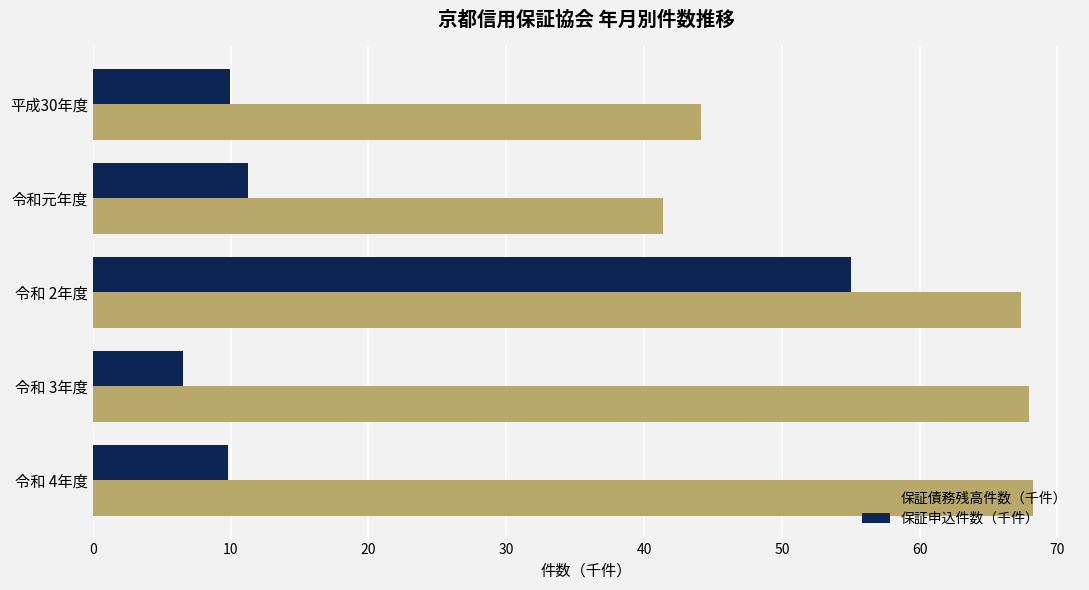

What is the sum of all 保証申込件数（千件） values?

92.5